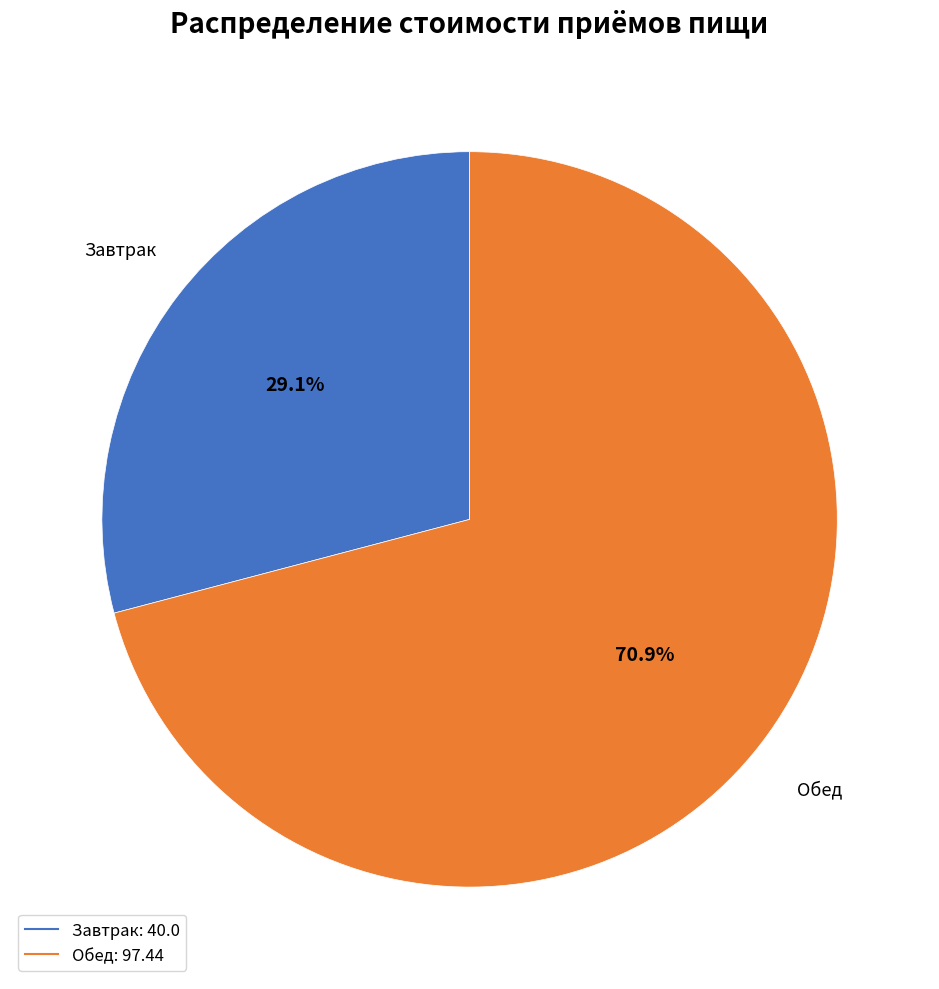

True or false: Завтрак accounts for 35% of the total.

False